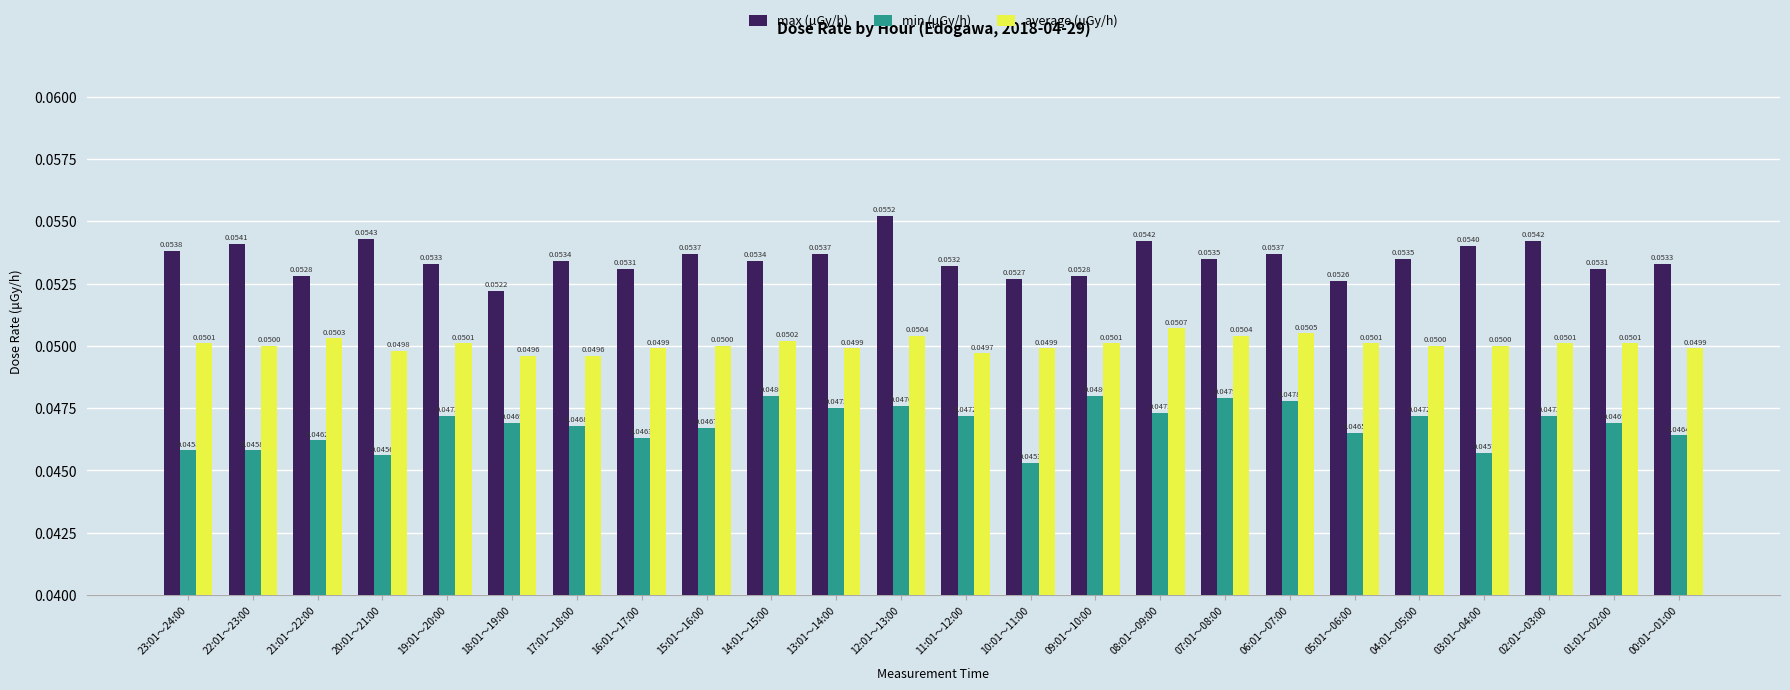

Between 17:01～18:00 and 08:01～09:00, which series saw the biggest shift?

average (μGy/h)